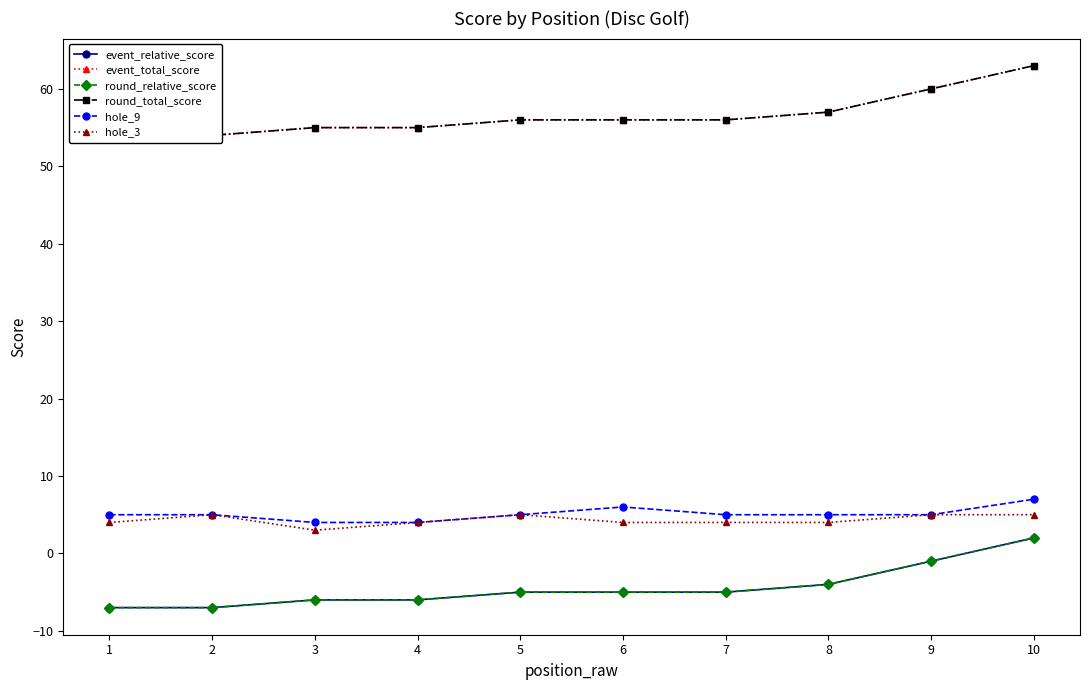

True or false: event_relative_score has more than 2 interior local peaks.

False